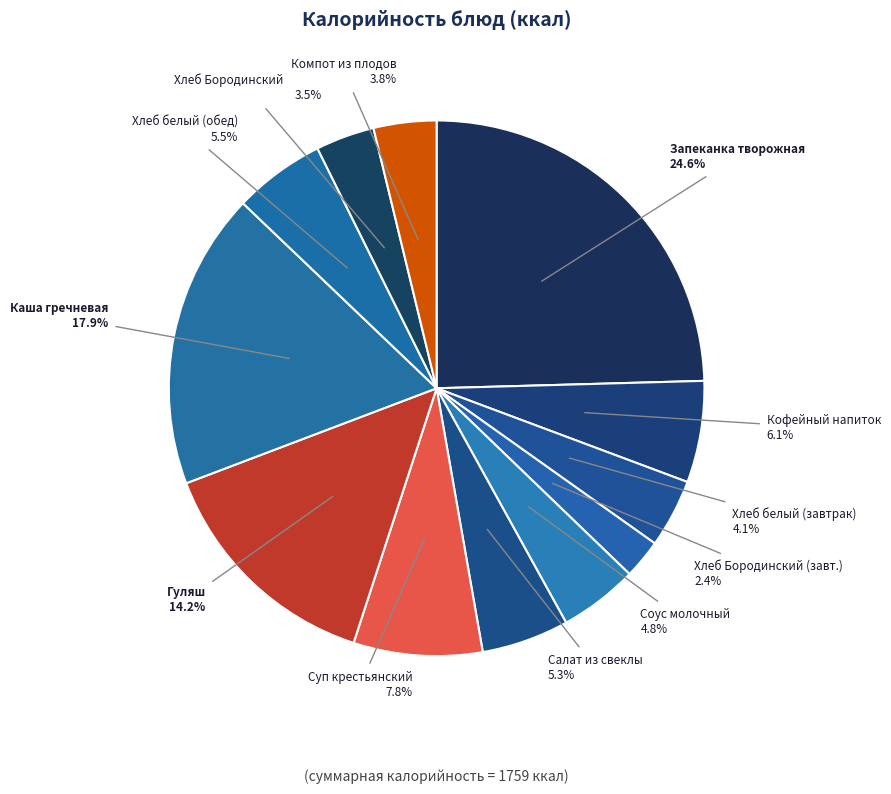

Between Хлеб Бородинский (обед) and Кофейный напиток, which is larger?

Кофейный напиток